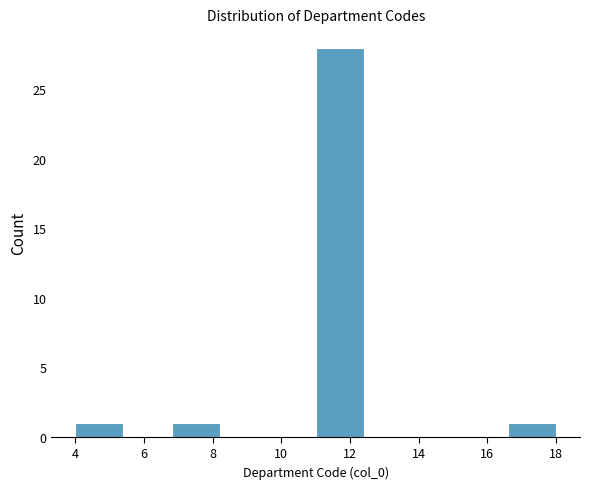

How tall is the bar that spans 4.0 to 5.4 on the x-axis? The values are not printed on the chart, so give them approximately, as read against the axis.

1